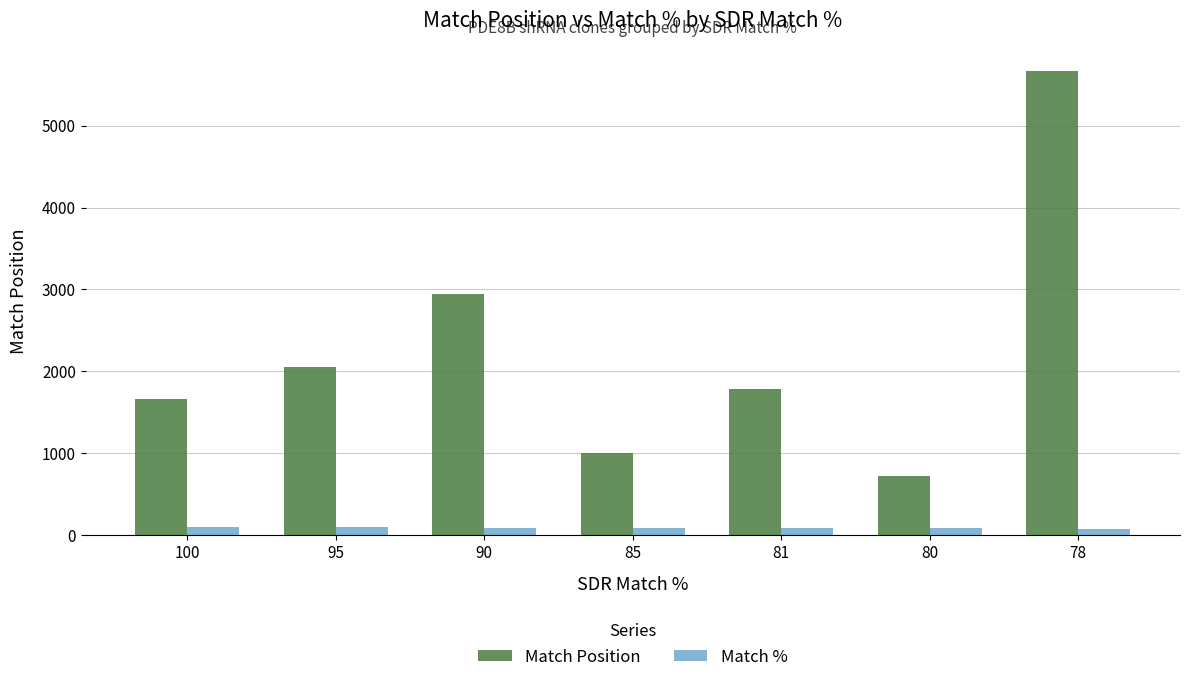

At how many categories does at least one series exceed 1415?

5